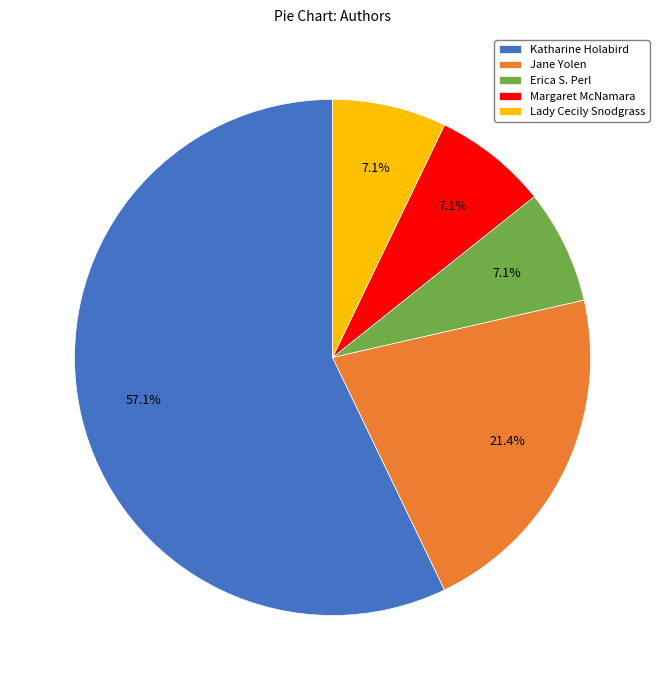

Which category has the biggest portion of the pie?

Katharine Holabird